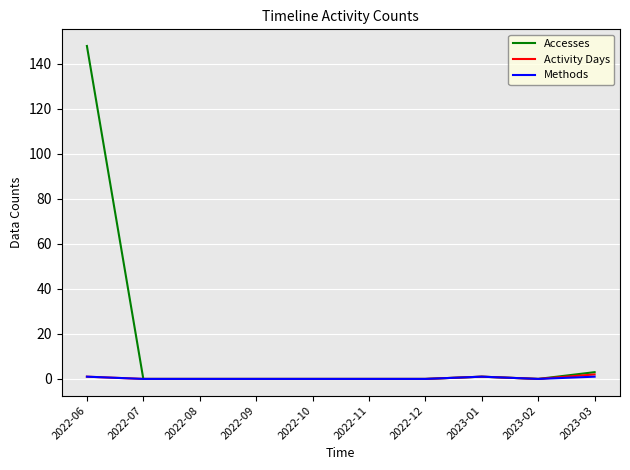

Which label corresponds to the largest value in the chart?

2022-06